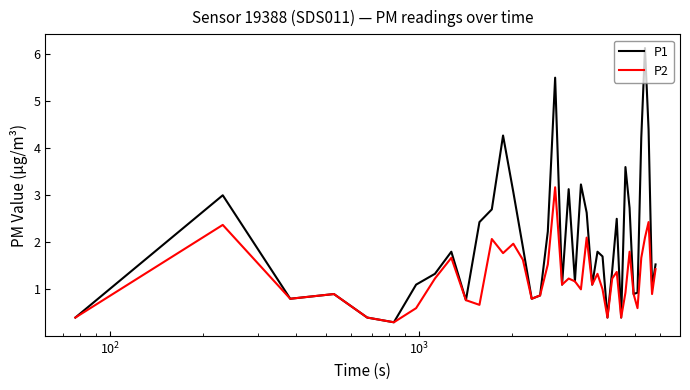

What is the difference between the maximum and second lowest values in the P1 series?

5.7